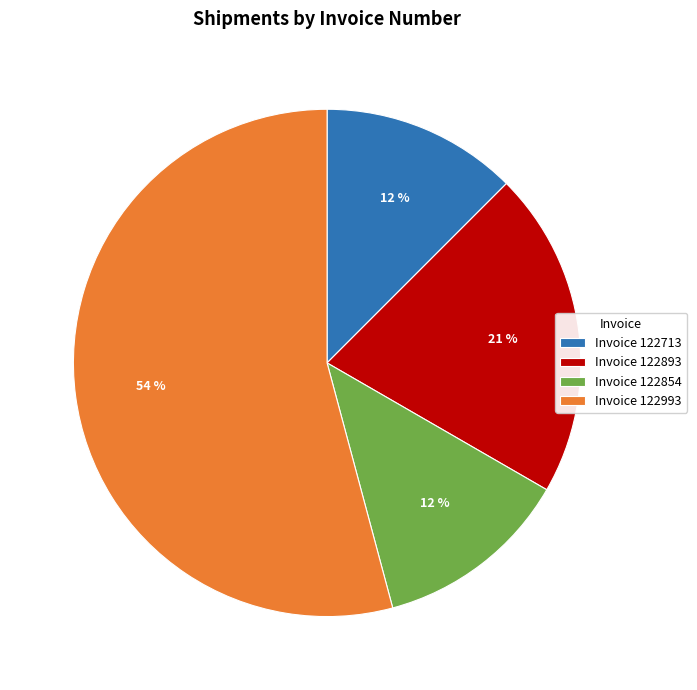

Is there any slice that represents more than half of the pie?

Yes